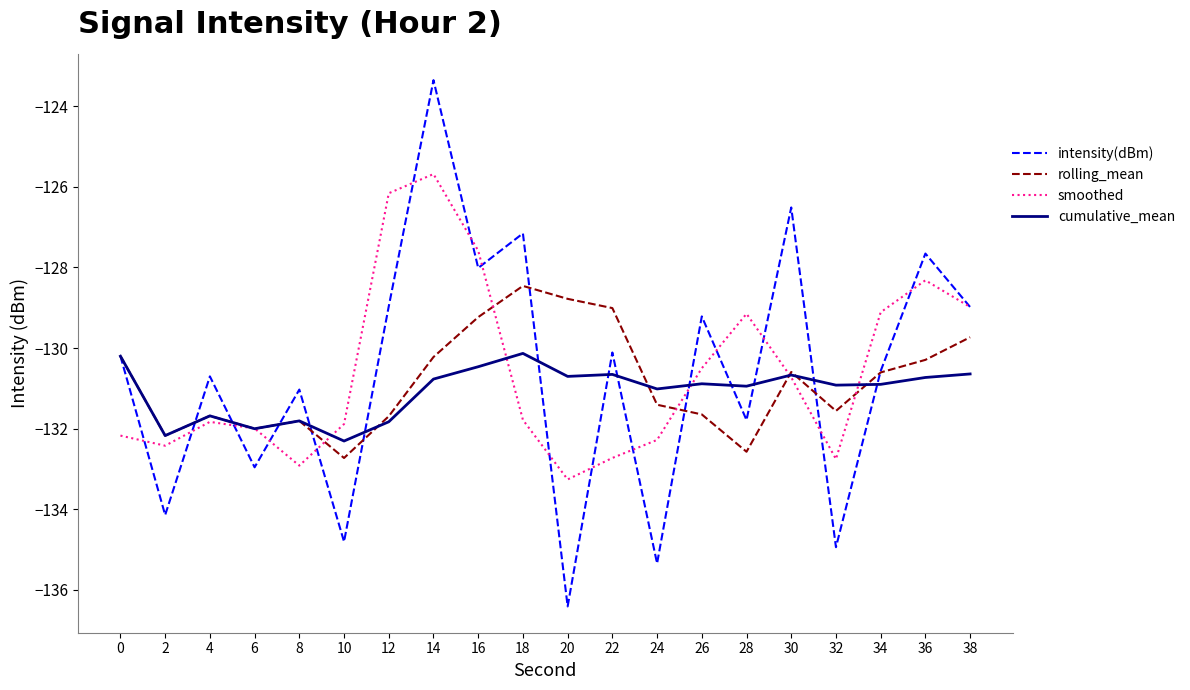

How many lines are shown in the chart?

4